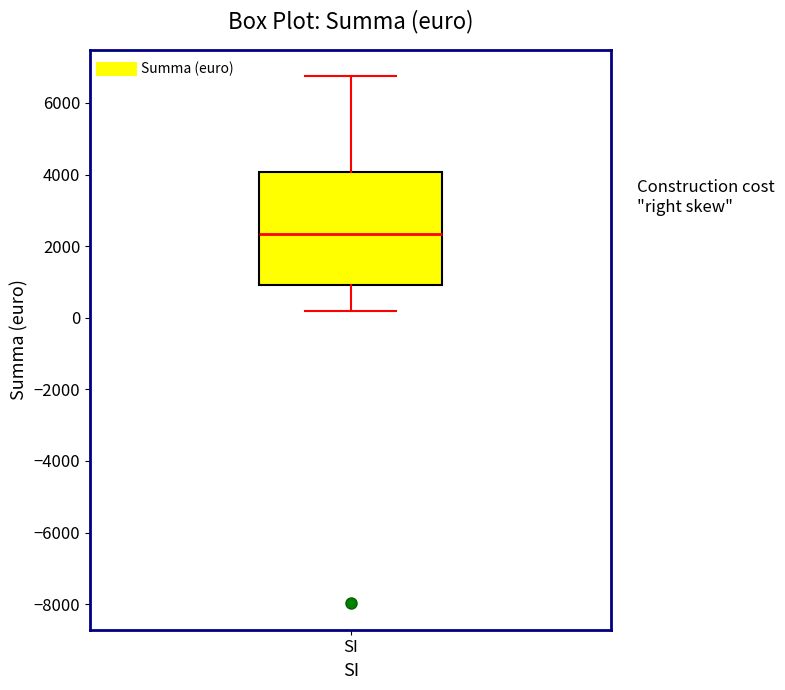

Transcribe this box plot: give where the median line is, the range the box spans, and where the two whiskers end, as read against the y-axis. The values are not printed on the chart, so give them approximately, as read against the axis.

median 2400, box 1000 to 4000, whiskers 200 to 6800